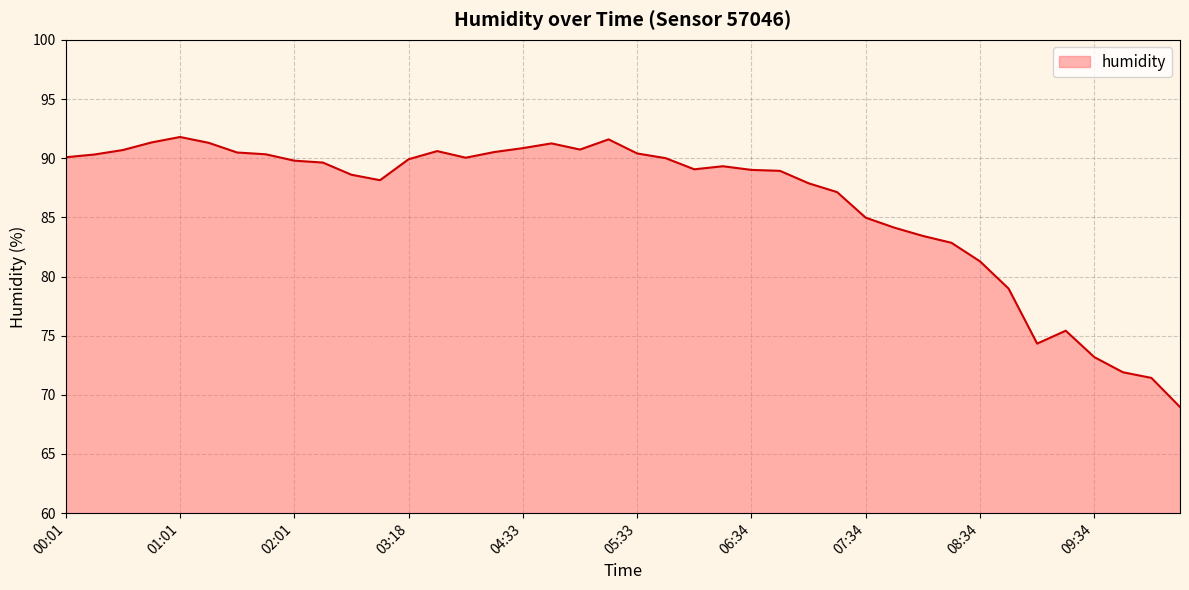

What is the greatest value displayed?

91.8